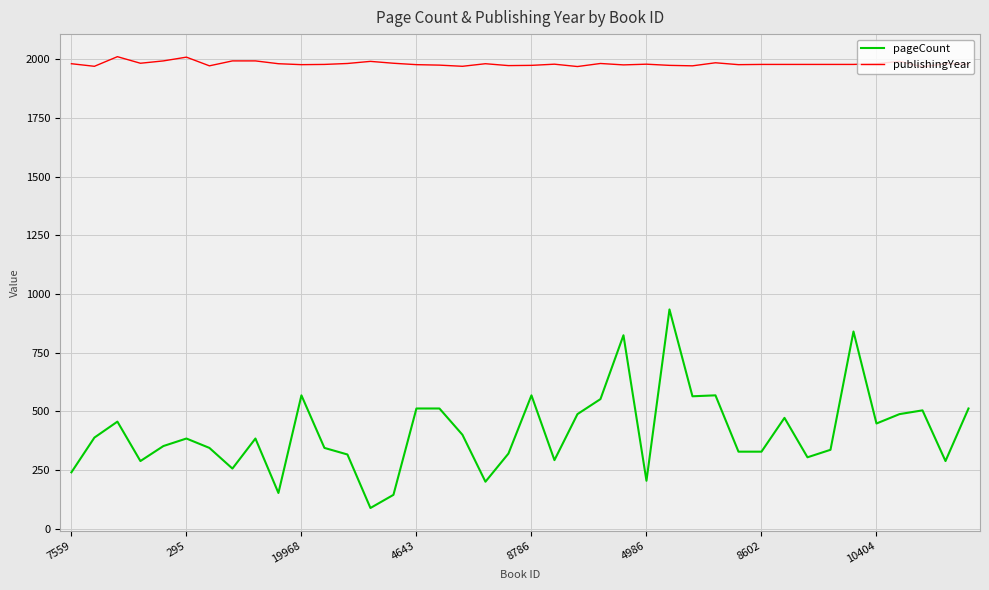

What is the minimum value for publishingYear?

1968